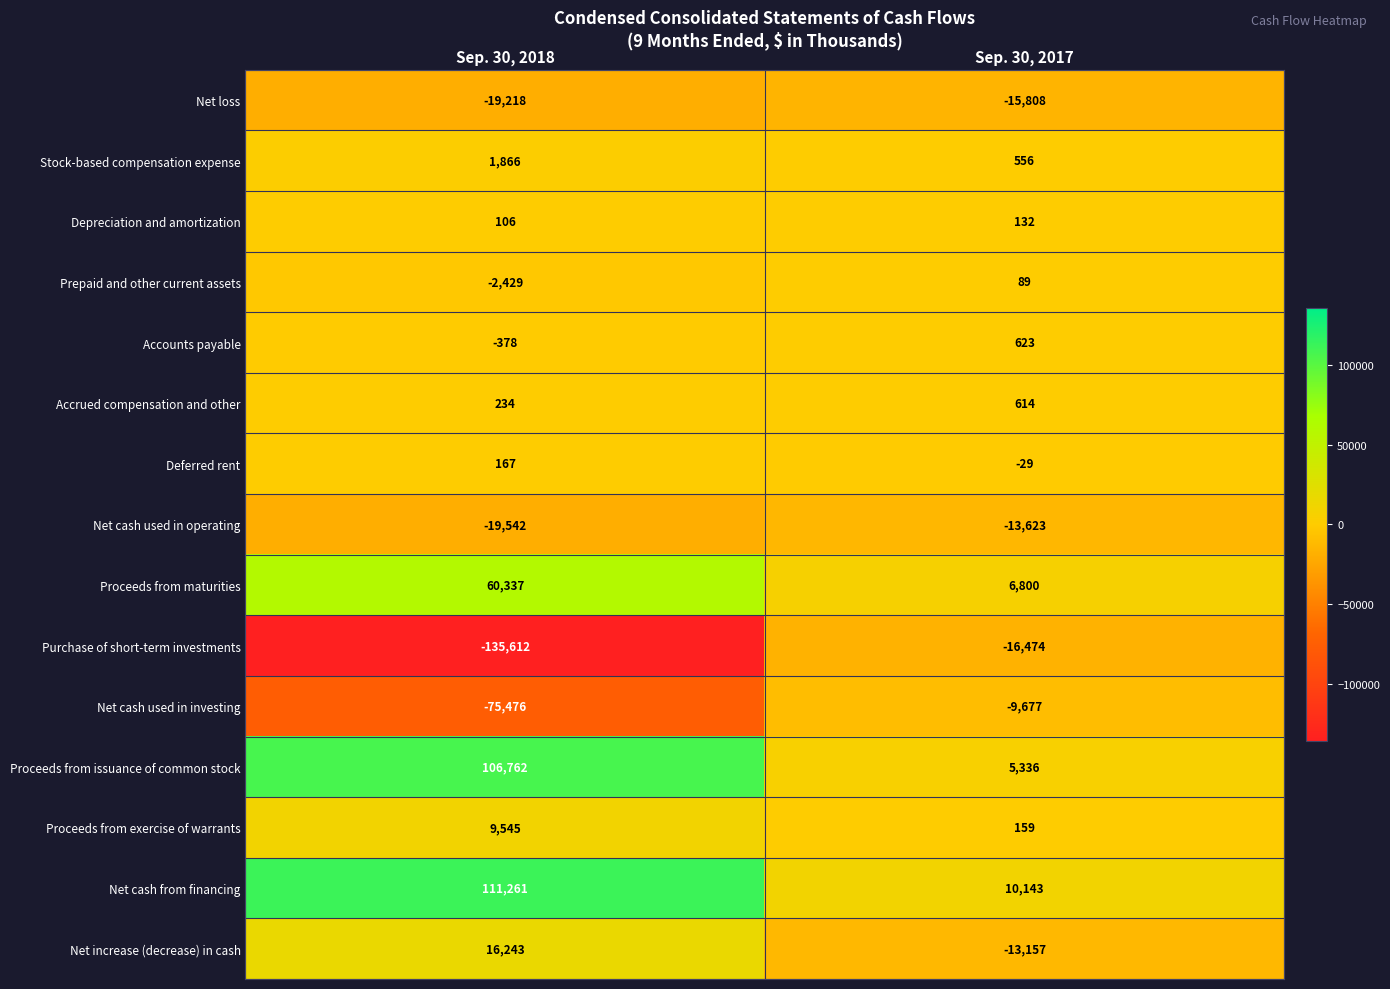

Which series has the largest total across all categories?

Net cash from financing